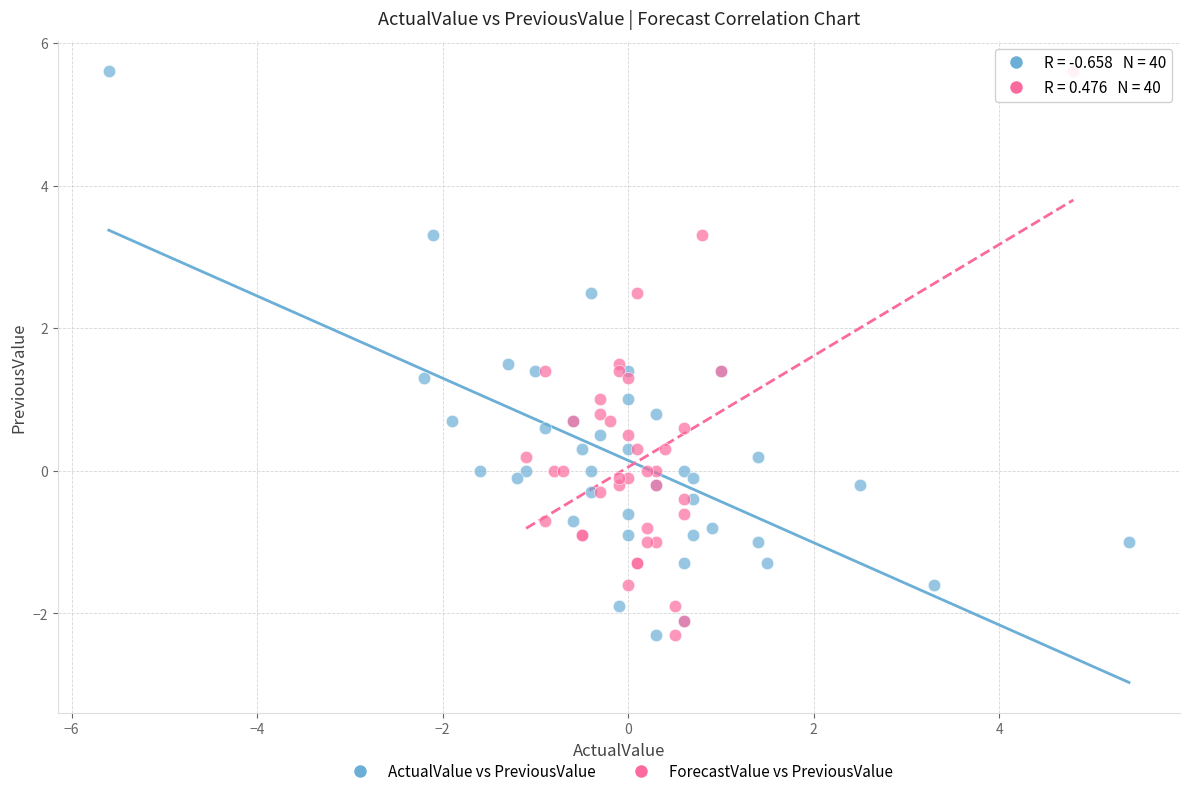

What are all the series names shown in the legend?

ActualValue vs PreviousValue, ForecastValue vs PreviousValue